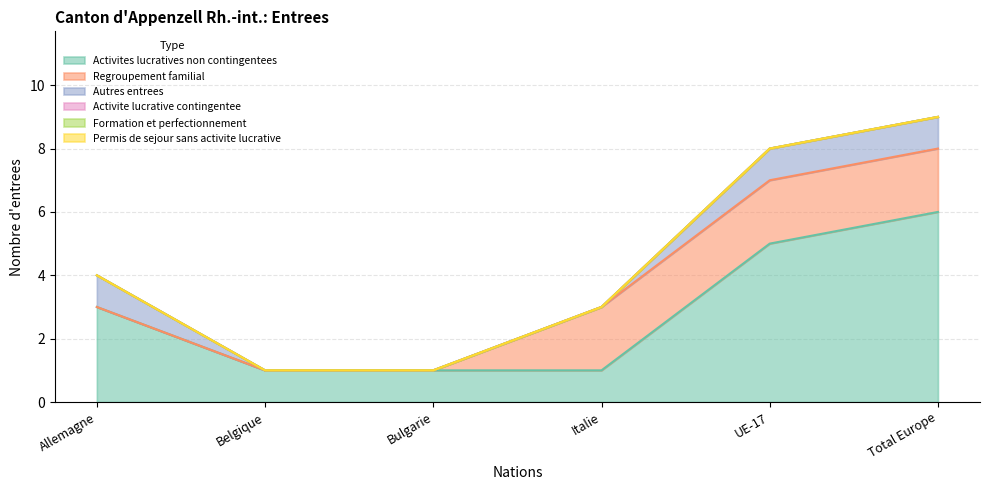

In Permis de sejour sans activite lucrative, how many points are higher than both neighbors (excluding endpoints)?

1